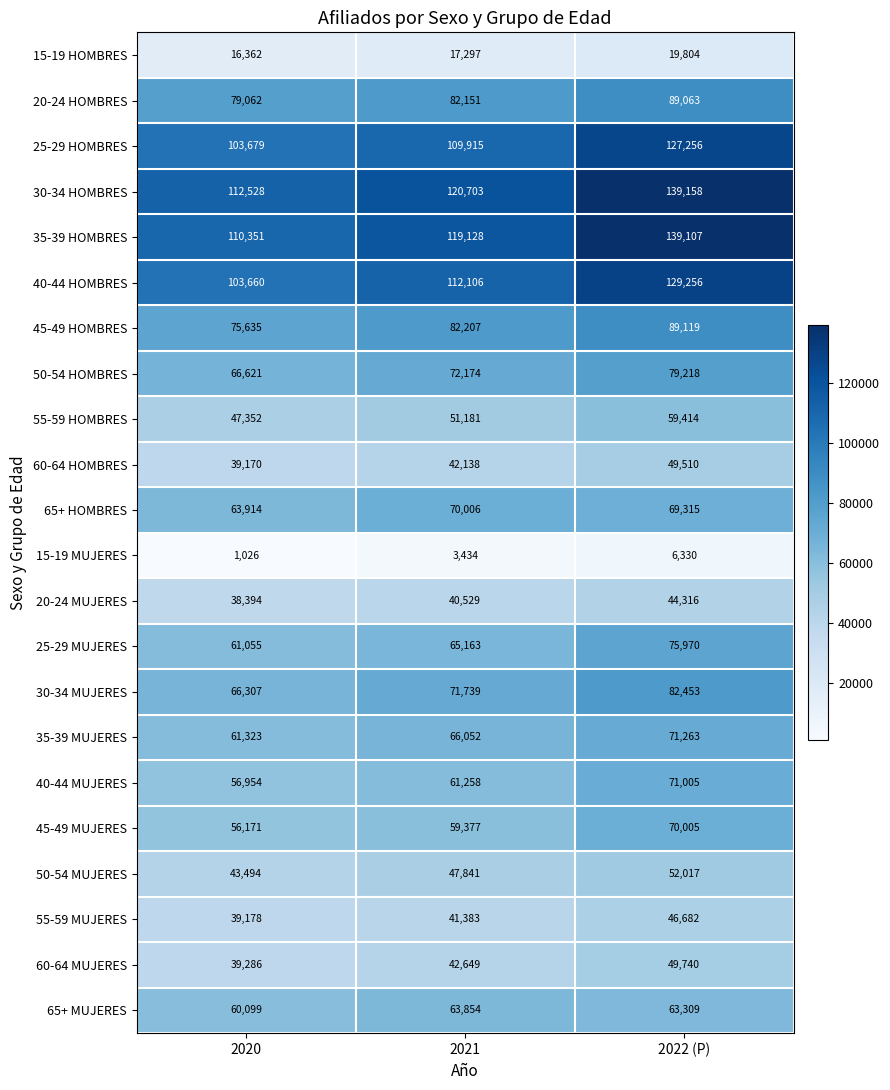

Which series has the largest total across all categories?

30-34 HOMBRES